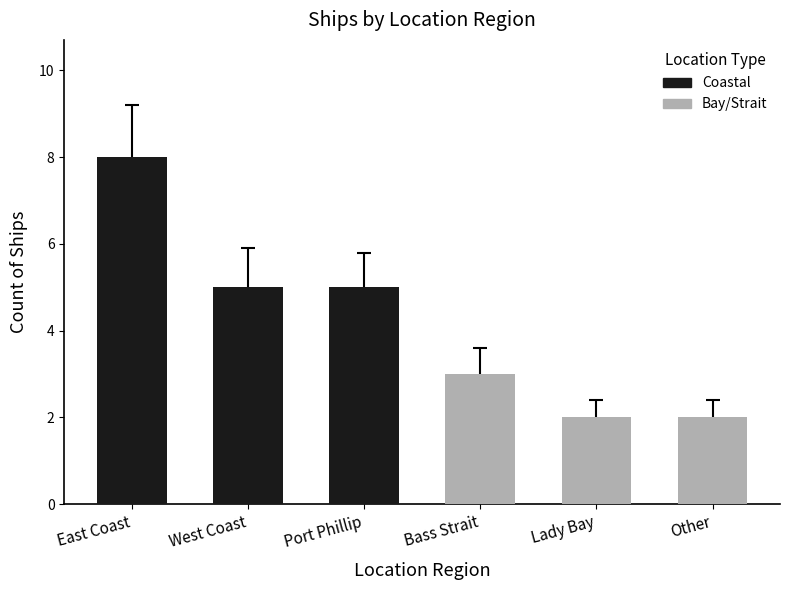

What is the change in value from Port Phillip to Lady Bay?

-3